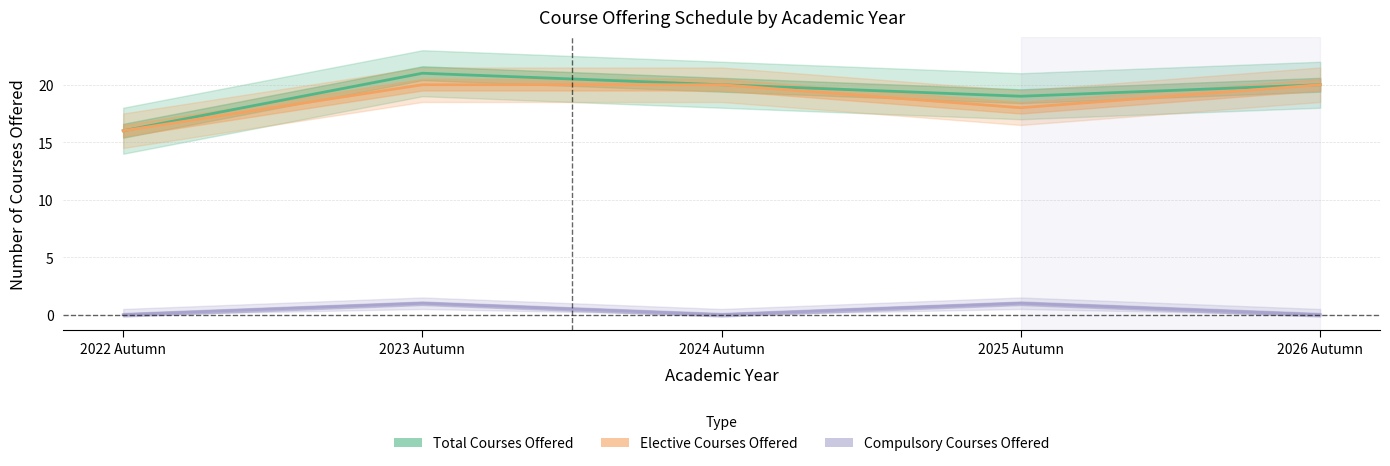

What is the value of the Total Courses Offered point at the 1st from the left?

16